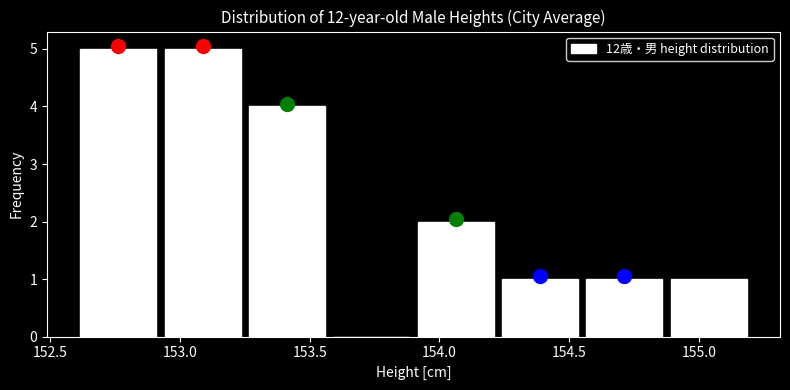

Reading left to right, list every bar in this chart as the range it spans on the x-axis followed by its height. Neither the bar edges nor the heights are printed on the chart, so give them approximately, as read against the axes.

152.600 to 152.925: 5
152.925 to 153.250: 5
153.250 to 153.575: 4
153.575 to 153.900: 0
153.900 to 154.225: 2
154.225 to 154.550: 1
154.550 to 154.875: 1
154.875 to 155.200: 1